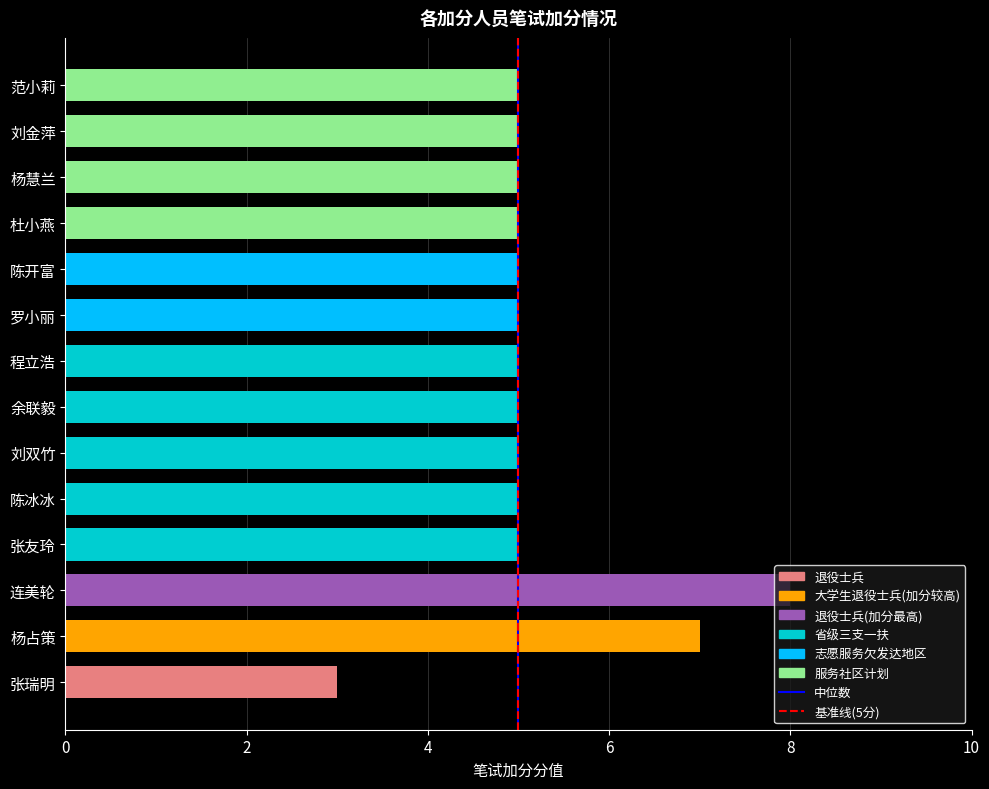

The value at 刘双竹 is 9. True or false?

False